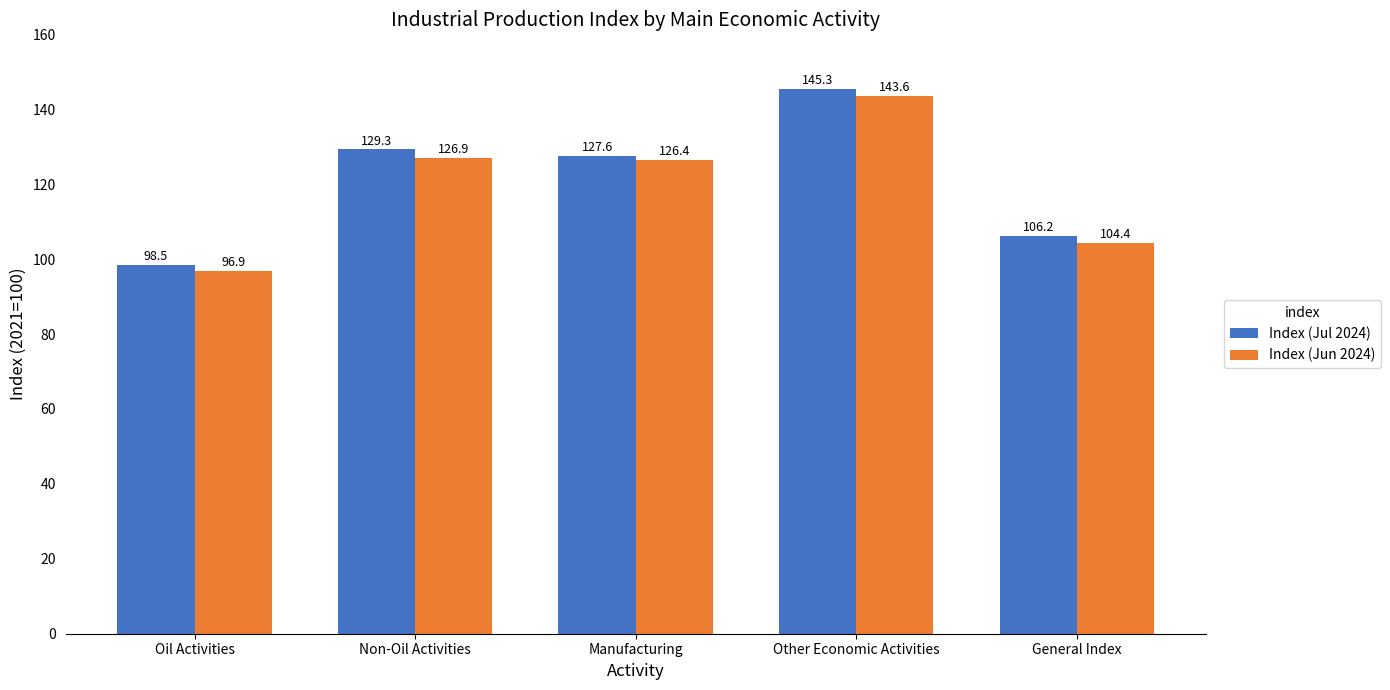

Reading right to left, transcribe all the data shown in this chart.

Index (Jul 2024): General Index=106.2	Other Economic Activities=145.3	Manufacturing=127.6	Non-Oil Activities=129.3	Oil Activities=98.5
Index (Jun 2024): General Index=104.4	Other Economic Activities=143.6	Manufacturing=126.4	Non-Oil Activities=126.9	Oil Activities=96.9